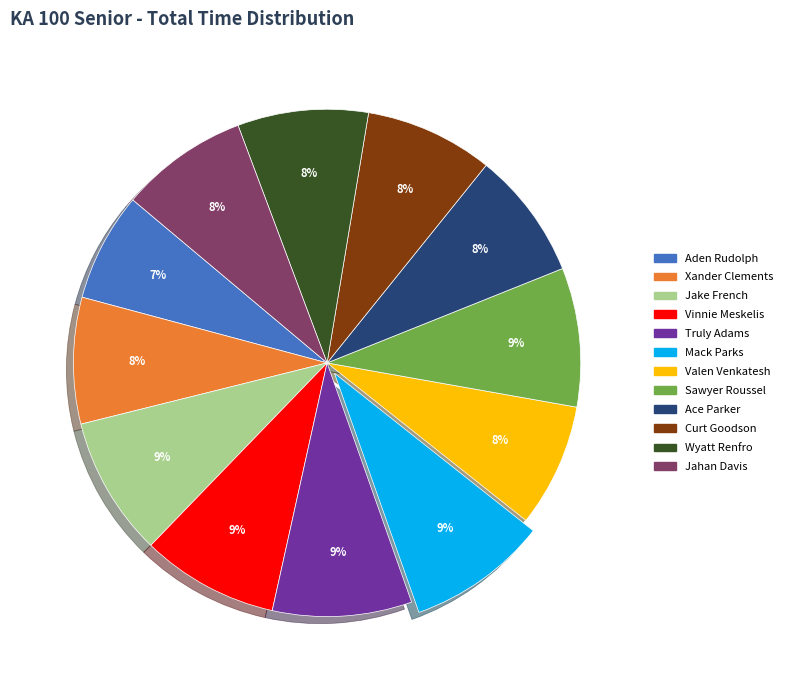

To the nearest percent, what is the difference between the largest and smallest slice percentages?

2%